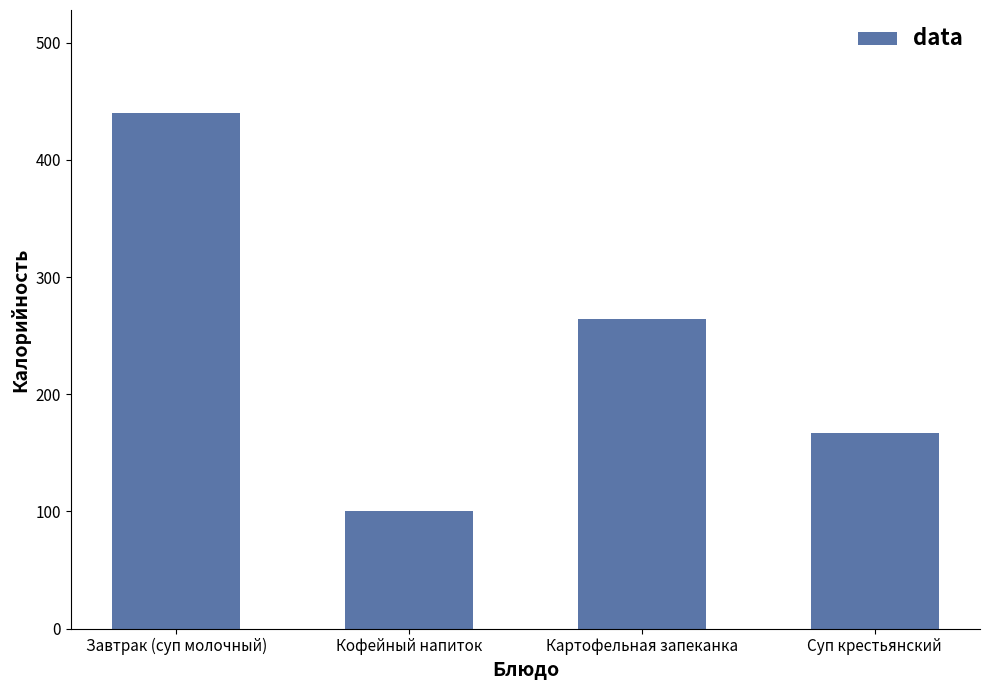

What value does the data have at Кофейный напиток?

100